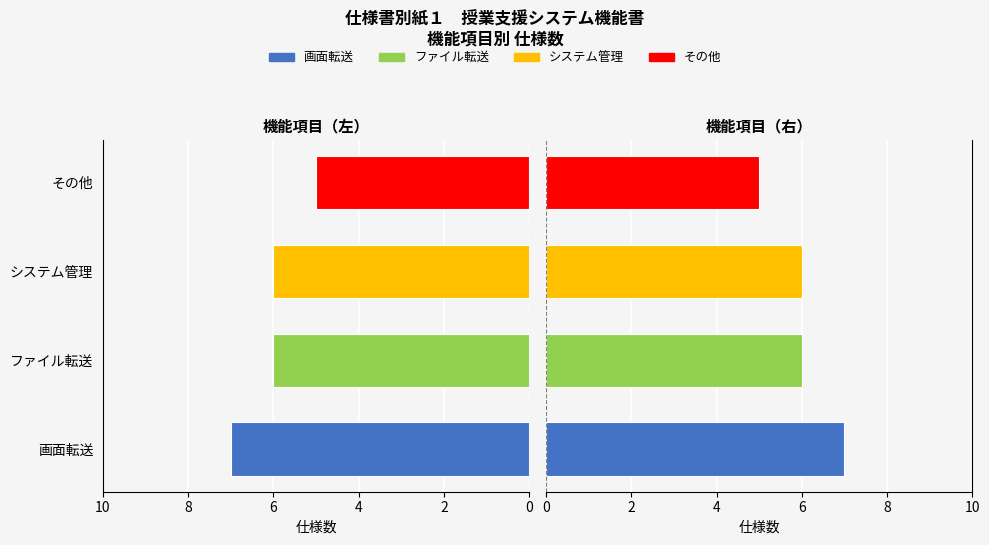

Count the number of categories in the chart.

4